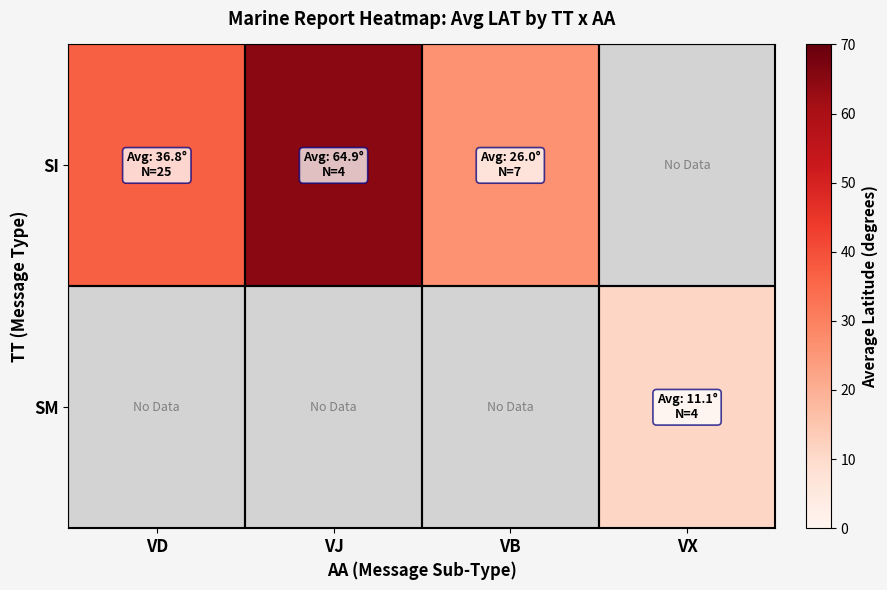

What is the smallest value displayed?

11.1